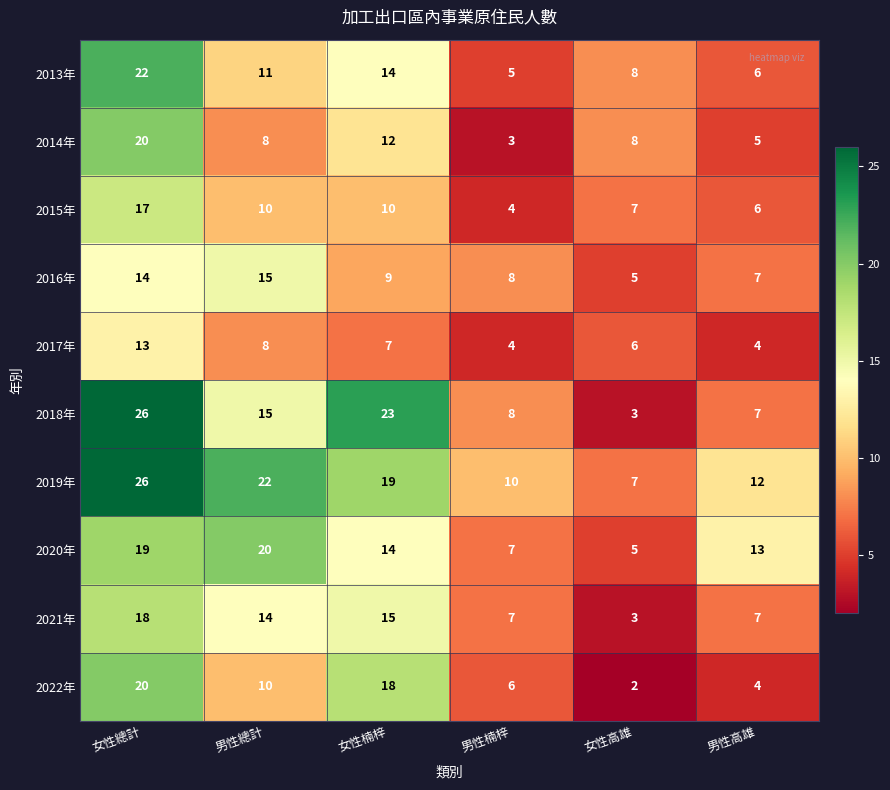

Count the number of categories in the chart.

6